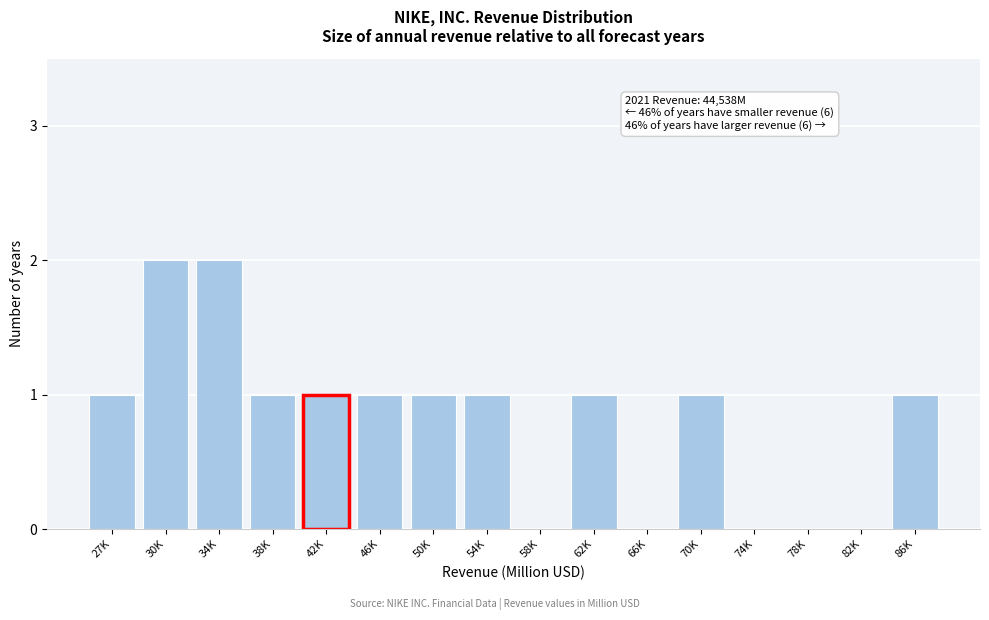

Reading left to right, list all the values displayed in this chart.

27K=1	30K=2	34K=2	38K=1	42K=1	46K=1	50K=1	54K=1	58K=0	62K=1	66K=0	70K=1	74K=0	78K=0	82K=0	86K=1